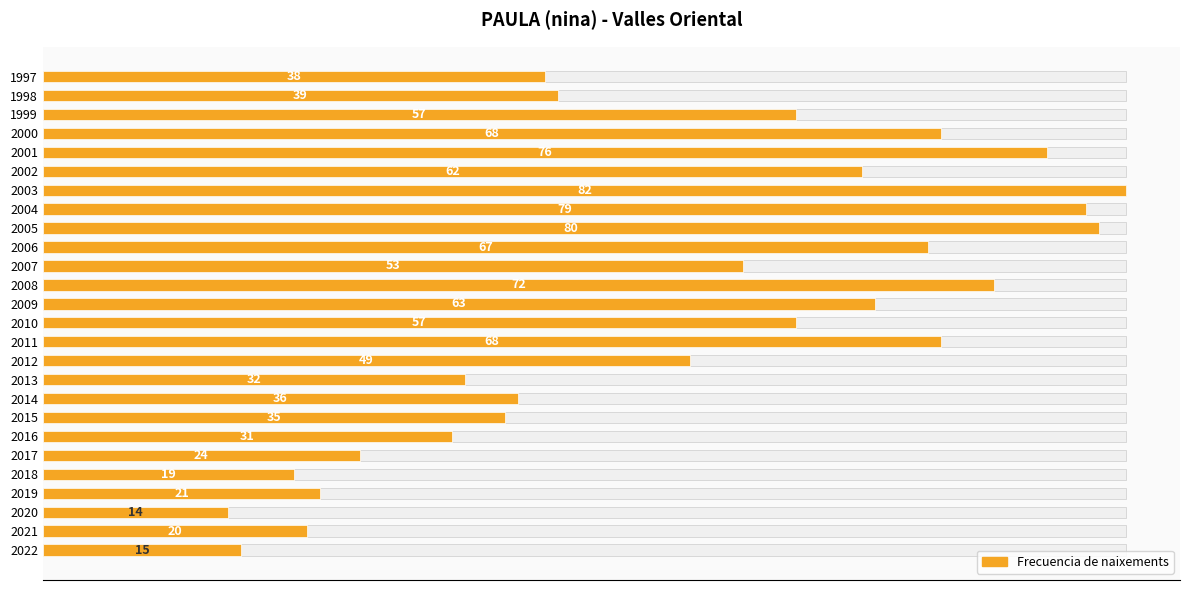

Does the chart contain stacked bars?

No